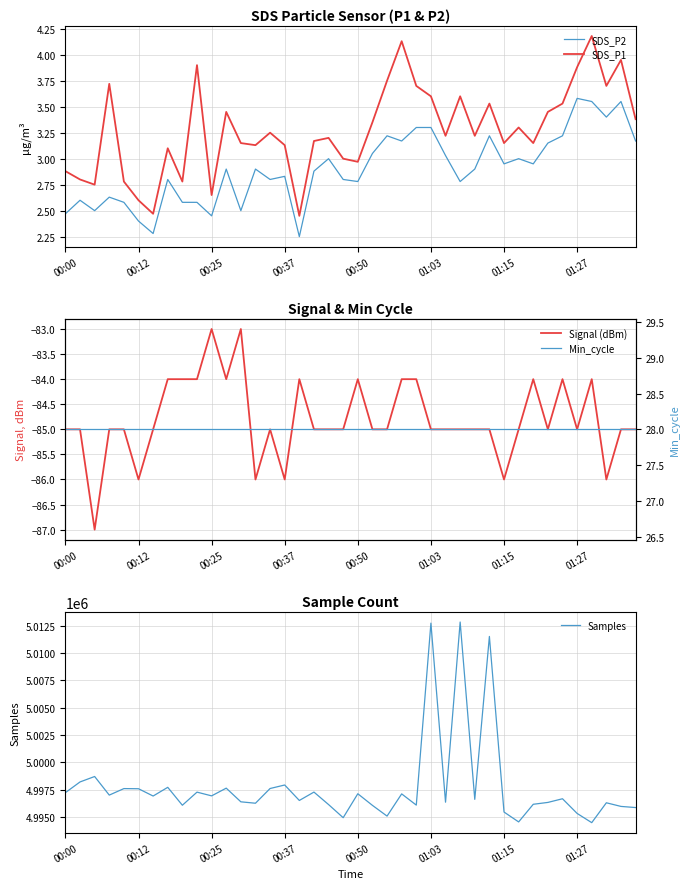

Reading left to right, list all the values displayed in this chart.

SDS_P2: 2.5	2.6	2.5	2.6	2.6	2.4	2.3	2.8	2.6	2.6	2.5	2.9	2.5	2.9	2.8	2.8	2.2	2.9	3.0	2.8	2.8	3.0	3.2	3.2	3.3	3.3	3.0	2.8	2.9	3.2	3.0	3.0	3.0	3.1	3.2	3.6	3.5	3.4	3.5	3.2
SDS_P1: 2.9	2.8	2.8	3.7	2.8	2.6	2.5	3.1	2.8	3.9	2.6	3.5	3.1	3.1	3.2	3.1	2.5	3.2	3.2	3.0	3.0	3.4	3.8	4.1	3.7	3.6	3.2	3.6	3.2	3.5	3.1	3.3	3.1	3.5	3.5	3.9	4.2	3.7	4.0	3.4
Signal (dBm): -85.0	-85.0	-87.0	-85.0	-85.0	-86.0	-85.0	-84.0	-84.0	-84.0	-83.0	-84.0	-83.0	-86.0	-85.0	-86.0	-84.0	-85.0	-85.0	-85.0	-84.0	-85.0	-85.0	-84.0	-84.0	-85.0	-85.0	-85.0	-85.0	-85.0	-86.0	-85.0	-84.0	-85.0	-84.0	-85.0	-84.0	-86.0	-85.0	-85.0
Samples: 4997240.0	4998218.0	4998715.0	4997016.0	4997610.0	4997597.0	4996931.0	4997726.0	4996089.0	4997287.0	4996946.0	4997651.0	4996402.0	4996273.0	4997618.0	4997939.0	4996526.0	4997291.0	4996151.0	4994952.0	4997139.0	4996078.0	4995097.0	4997127.0	4996102.0	5012728.0	4996368.0	5012830.0	4996627.0	5011512.0	4995469.0	4994565.0	4996177.0	4996347.0	4996682.0	4995341.0	4994498.0	4996314.0	4995982.0	4995878.0
Min_cycle: 28.0	28.0	28.0	28.0	28.0	28.0	28.0	28.0	28.0	28.0	28.0	28.0	28.0	28.0	28.0	28.0	28.0	28.0	28.0	28.0	28.0	28.0	28.0	28.0	28.0	28.0	28.0	28.0	28.0	28.0	28.0	28.0	28.0	28.0	28.0	28.0	28.0	28.0	28.0	28.0